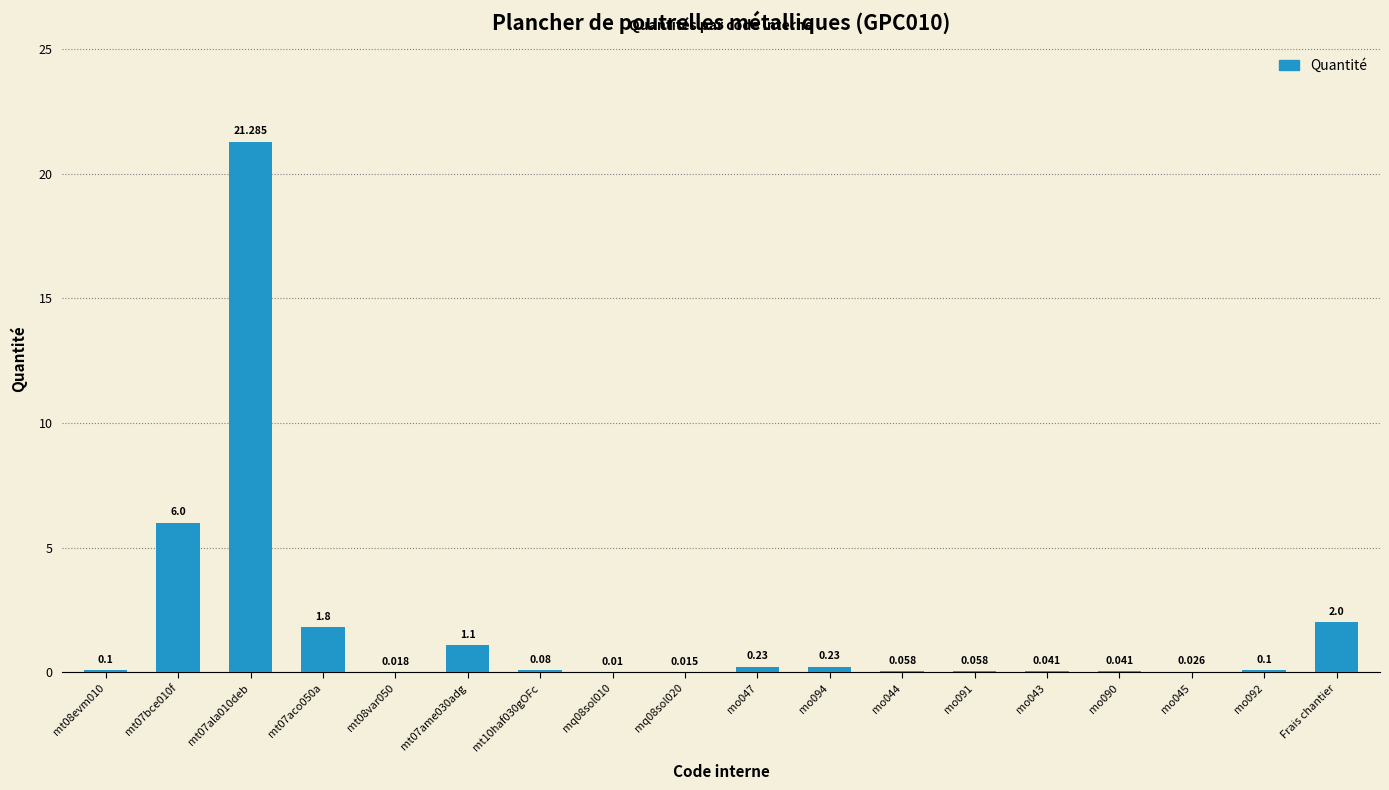

Which has a higher value, Frais chantier or mt08var050?

Frais chantier